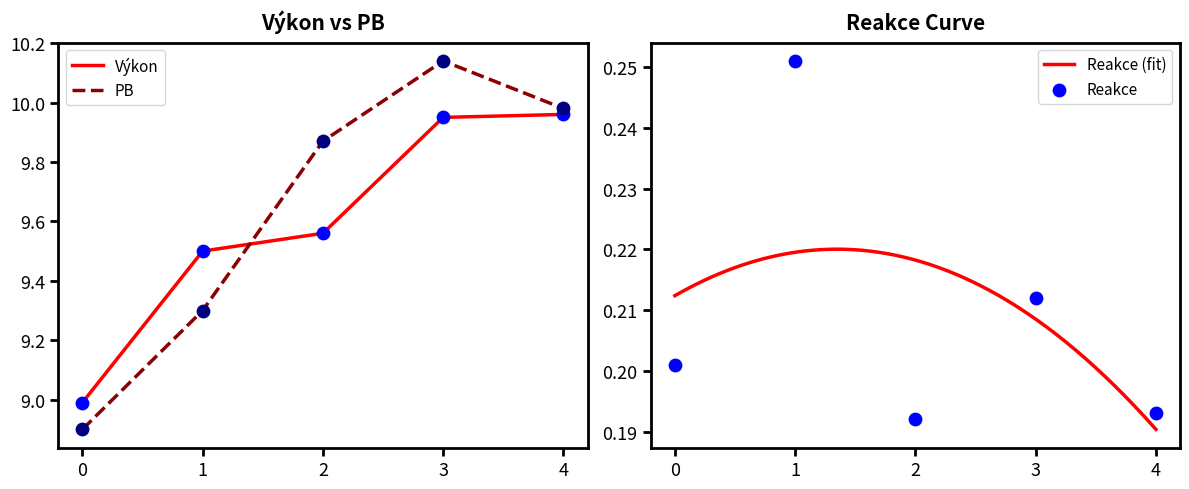

At which label does PB reach its peak?

3